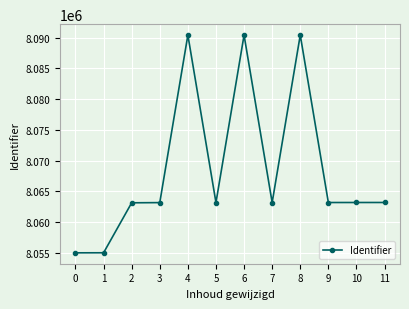

Count the number of data series in this chart.

1